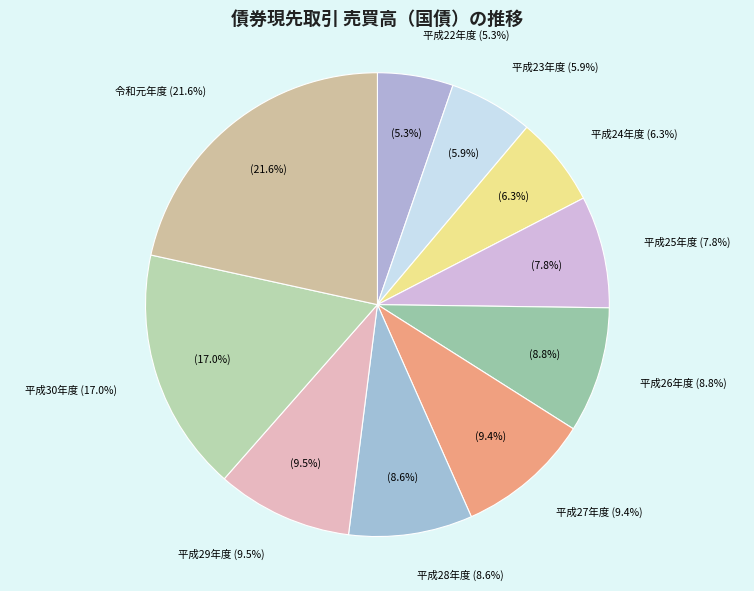

Is the sum of 平成30年度 and 平成29年度 greater than half?

No